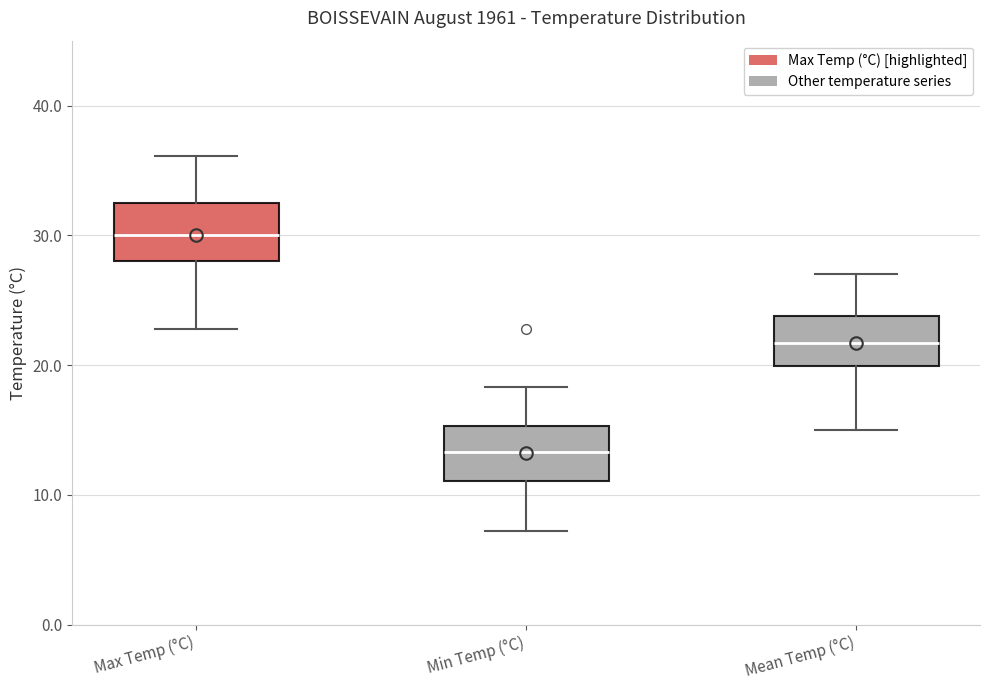

Reading left to right, transcribe this box plot: for each box, give where its median line is, the range the box spans, and where its two whiskers end, as read against the y-axis. The values are not printed on the chart, so give them approximately, as read against the axis.

Max Temp (°C): median 30, box 28 to 33, whiskers 23 to 36
Min Temp (°C): median 13, box 11 to 15, whiskers 7 to 18
Mean Temp (°C): median 22, box 20 to 24, whiskers 15 to 27